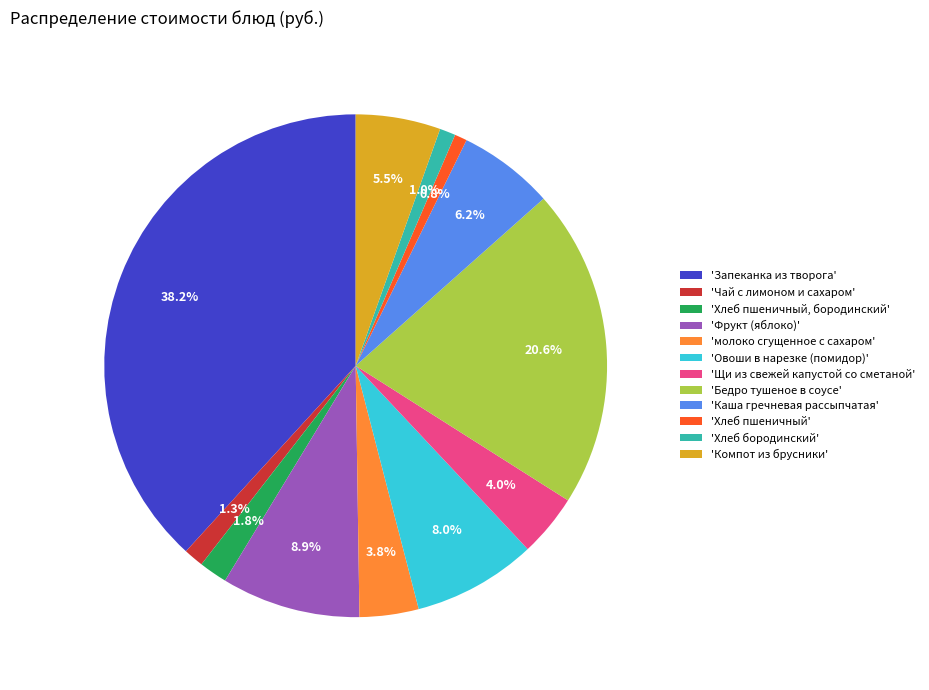

Rank the categories by value from highest to lowest.

'Запеканка из творога', 'Бедро тушеное в соусе', 'Фрукт (яблоко)', 'Овоши в нарезке (помидор)', 'Каша гречневая рассыпчатая', 'Компот из брусники', 'Щи из свежей капустой со сметаной', 'молоко сгущенное с сахаром', 'Хлеб пшеничный, бородинский', 'Чай с лимоном и сахаром', 'Хлеб бородинский', 'Хлеб пшеничный'